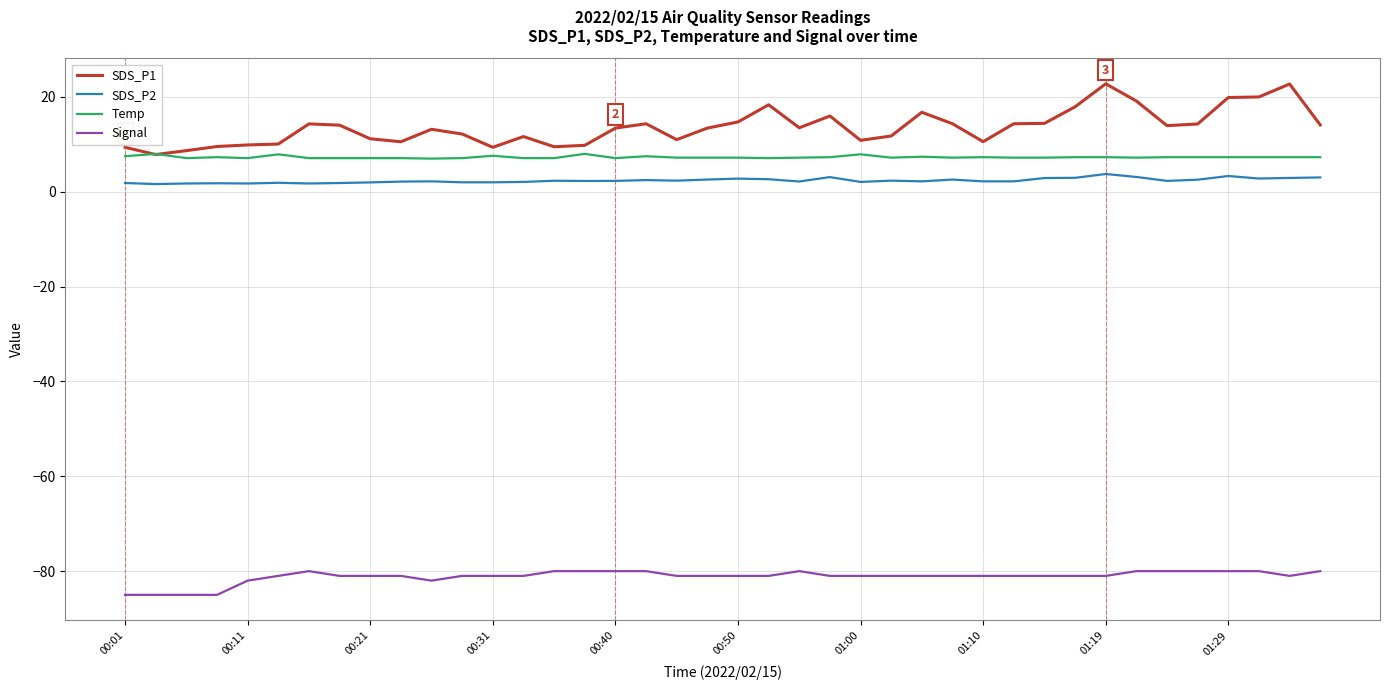

Which series has the largest total across all categories?

SDS_P1